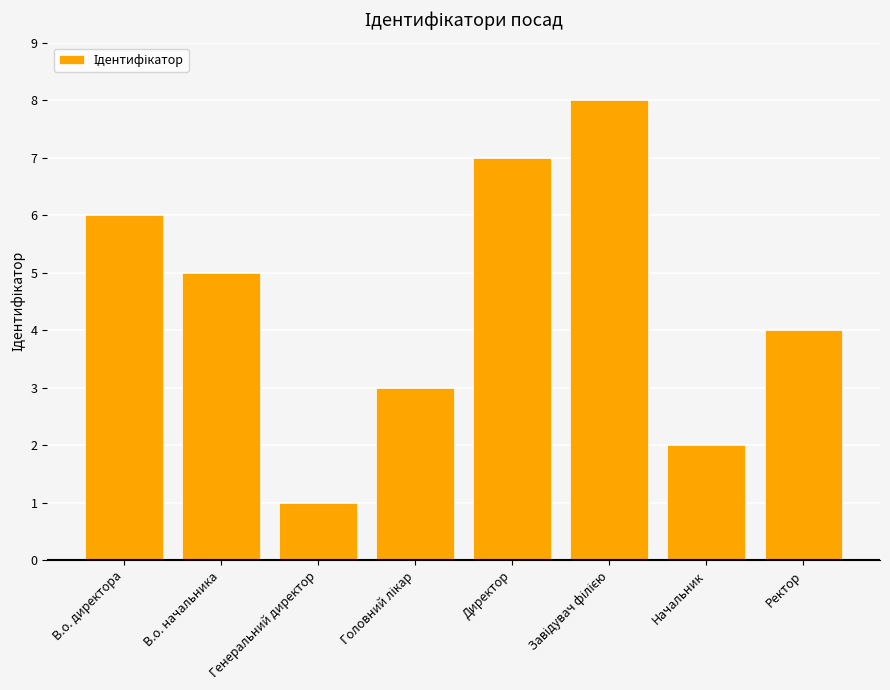

Are the bars grouped side by side (vs. stacked)?

No